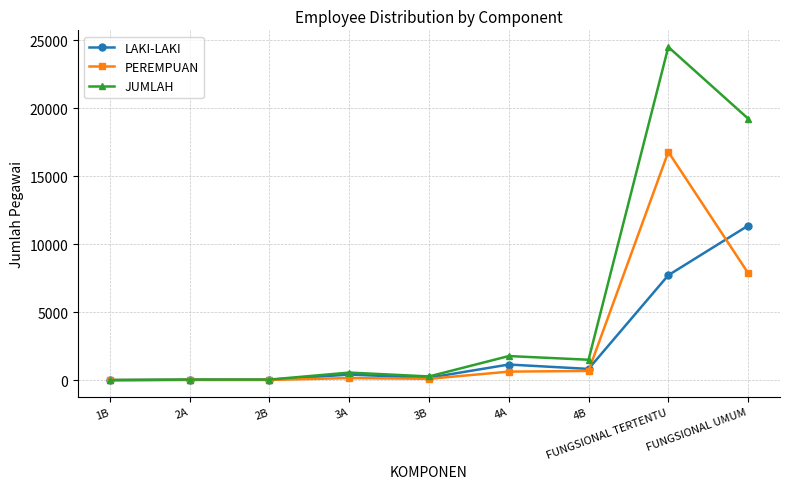

Is it true that LAKI-LAKI equals 29 at 2A?

True